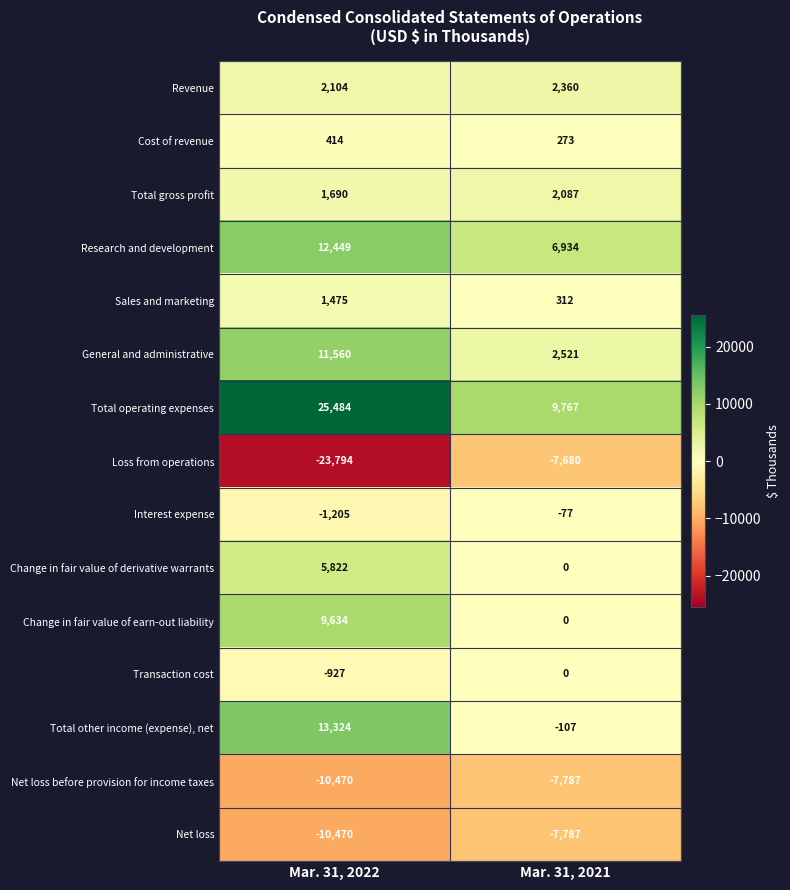

Which series has the largest total across all categories?

Total operating expenses